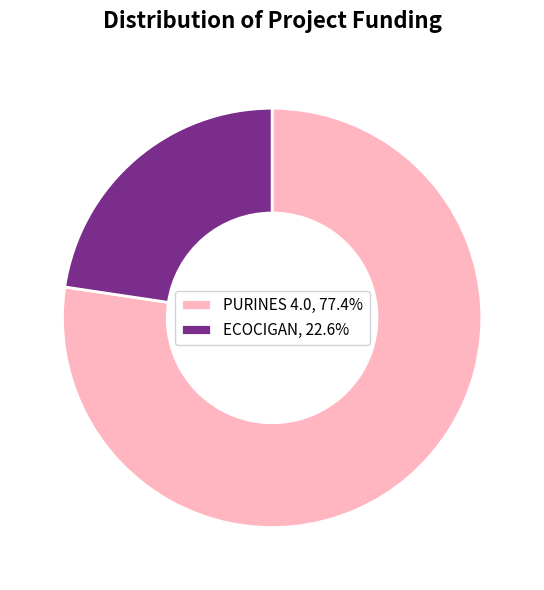

Is there a majority slice in this chart?

Yes